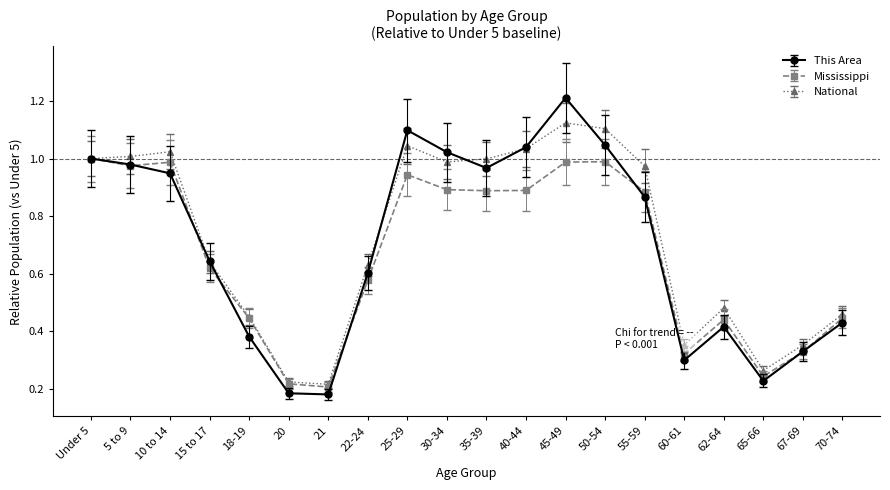

In National, how many points are higher than both neighbors (excluding endpoints)?

4